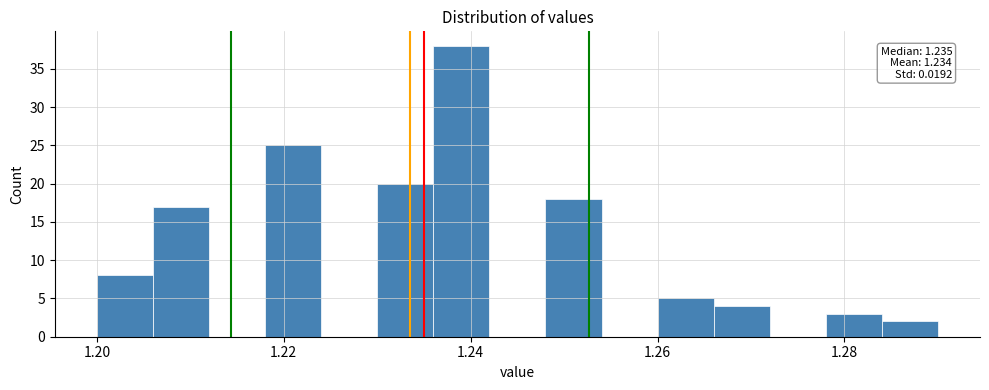

Around what value on the x-axis is the tallest bar? Give the approximate position of its centre, as read against the axis.

1.240